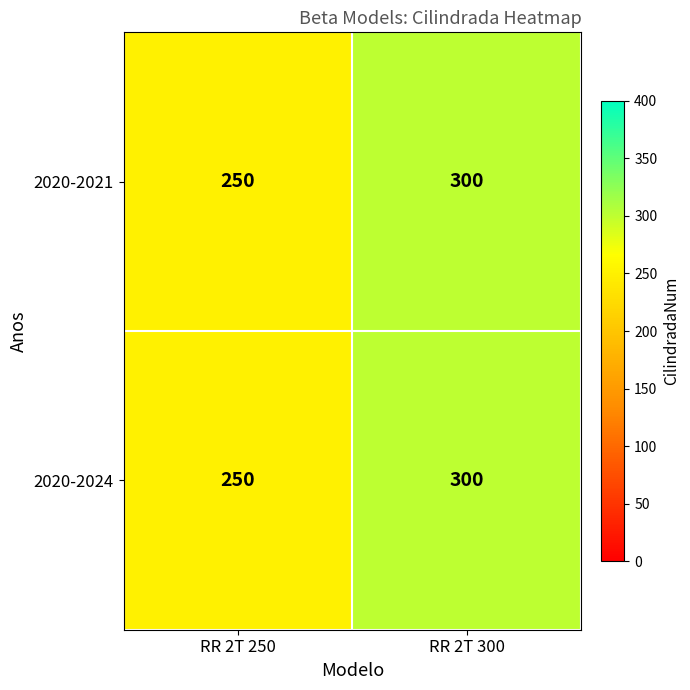

What is the greatest value displayed?

300